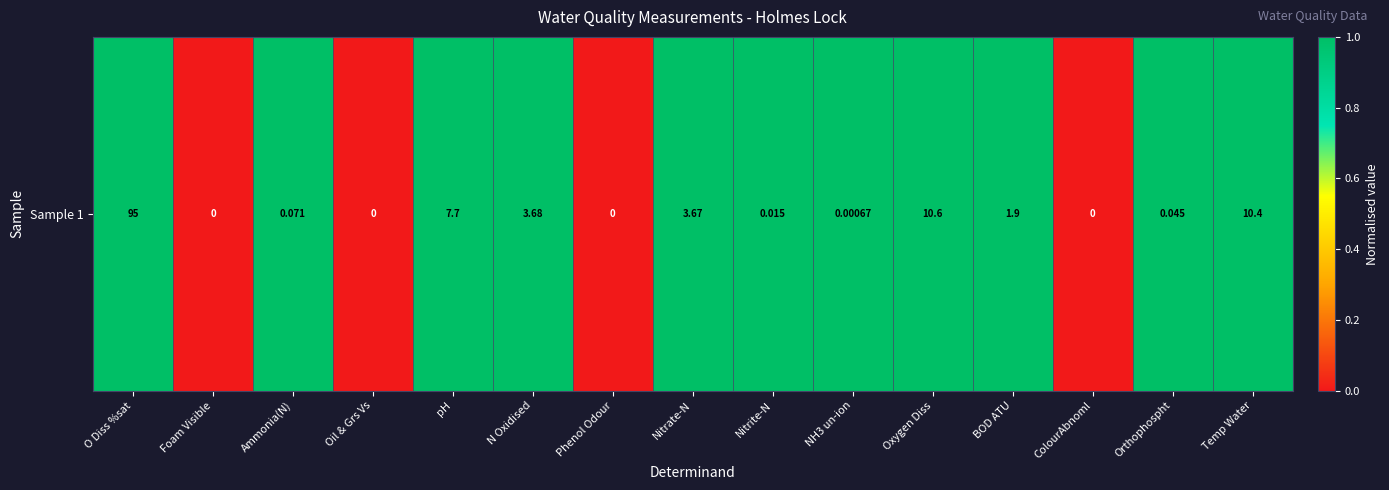

How many values are between 0 and 1?

15